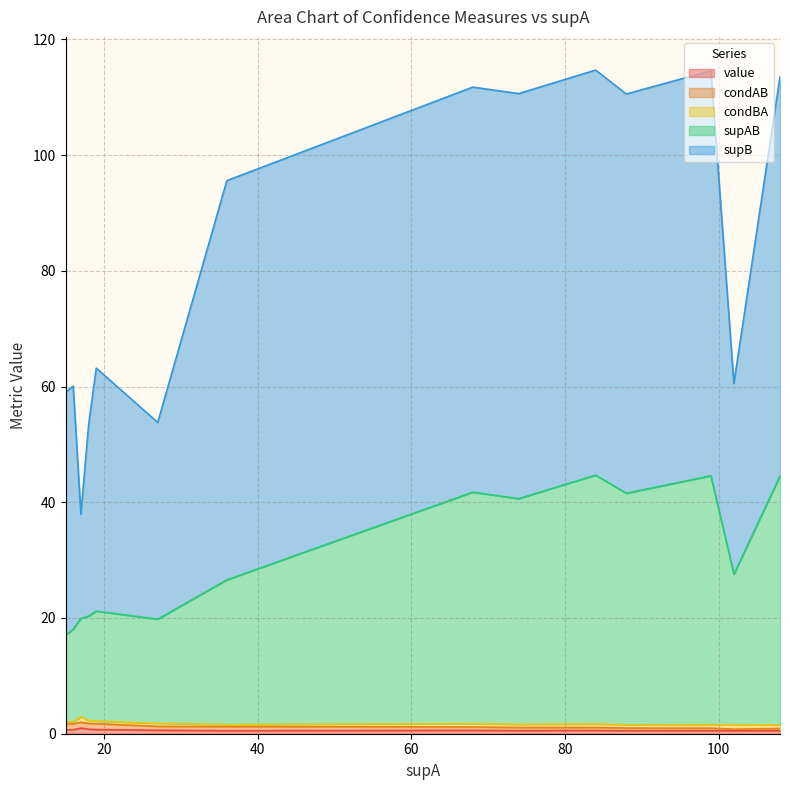

Rank the series at 17 from highest to lowest value.

supB, supAB, condAB, value, condBA